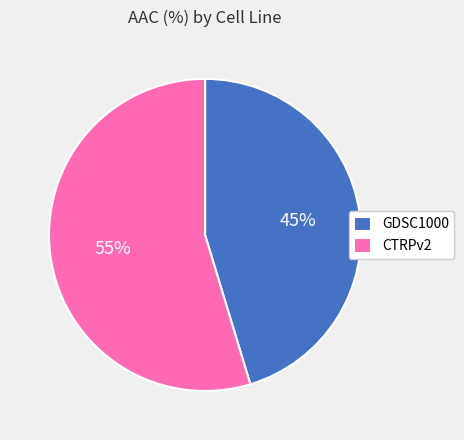

What is the majority slice?

CTRPv2